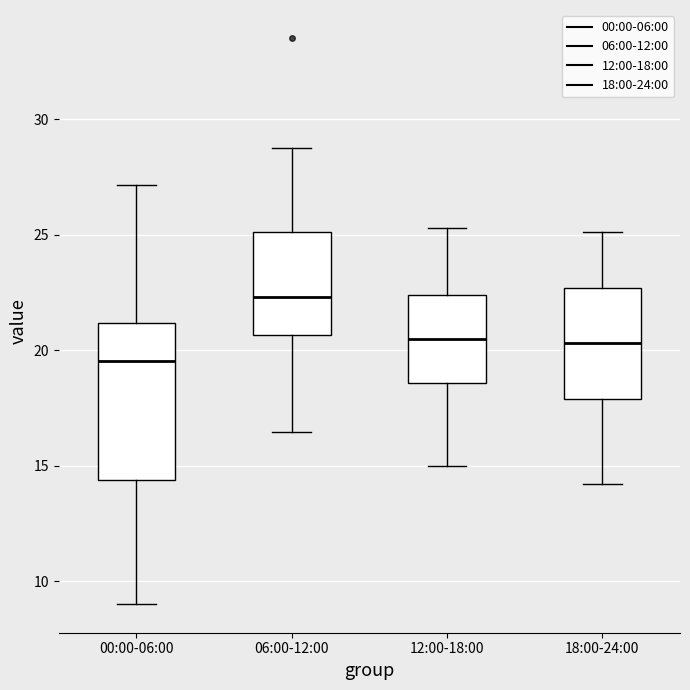

Where does the upper whisker of the box for 12:00-18:00 end on the y-axis? The values are not printed on the chart, so give them approximately, as read against the axis.

25.5